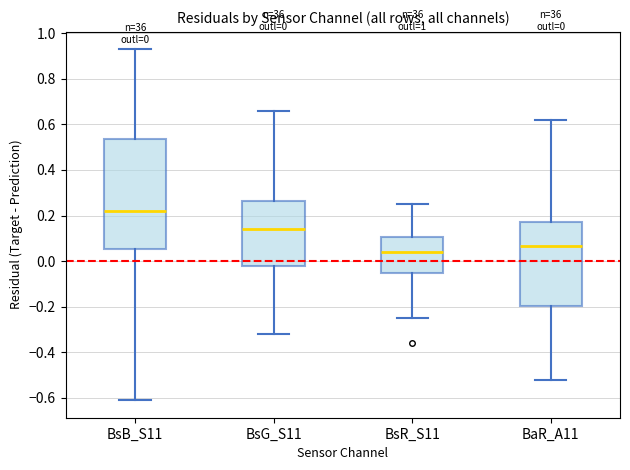

Which box has the lowest median line?

BsR_S11